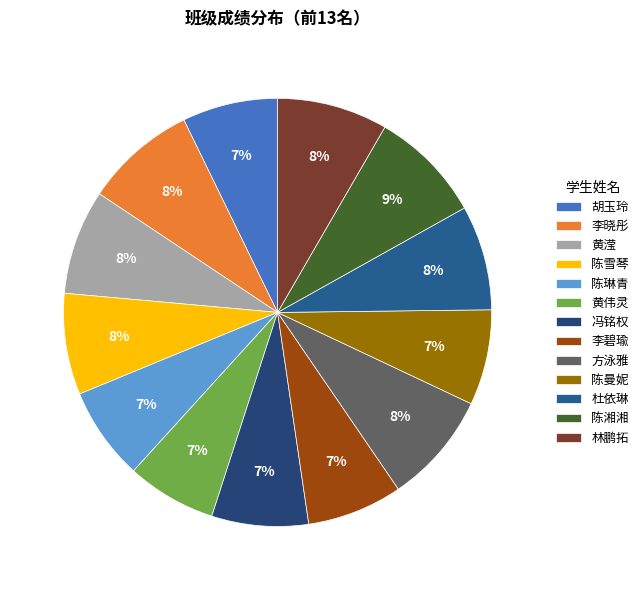

The 陈雪琴 slice represents 8% of the pie. True or false?

True